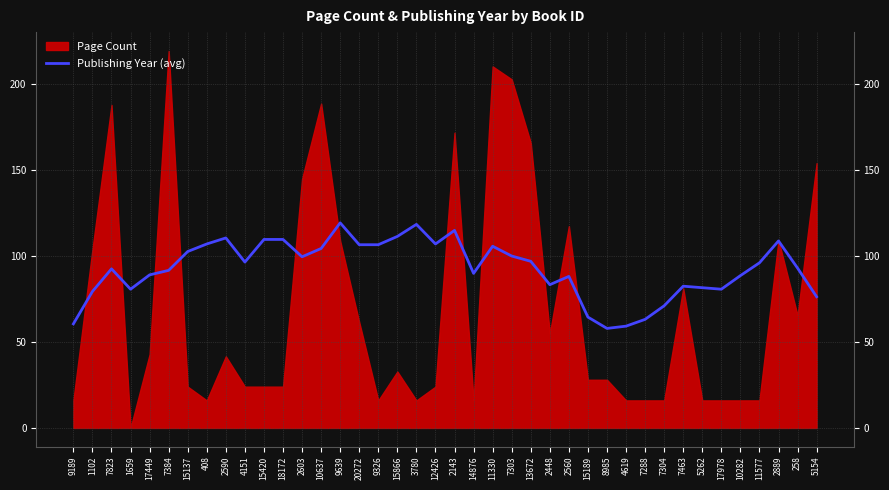

Where is the first local minimum?

1659